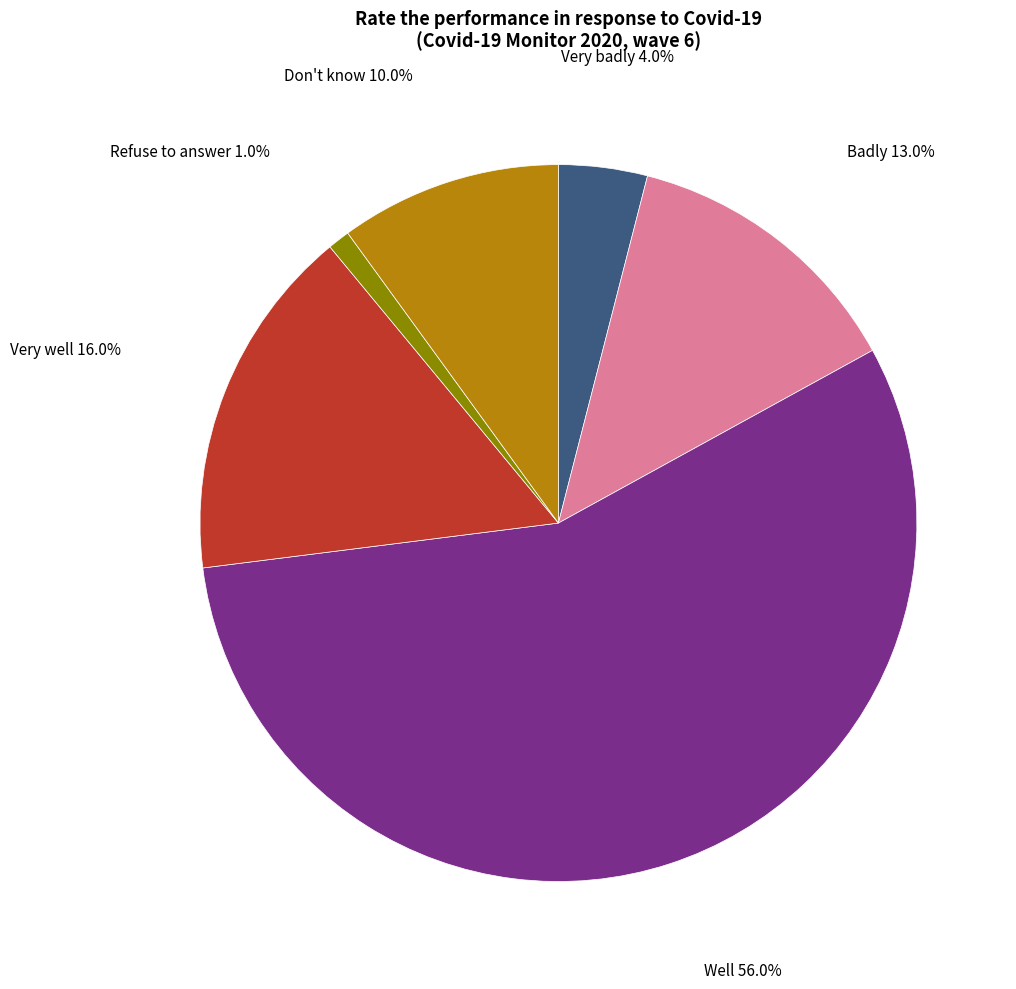

Is there any slice that represents more than half of the pie?

Yes